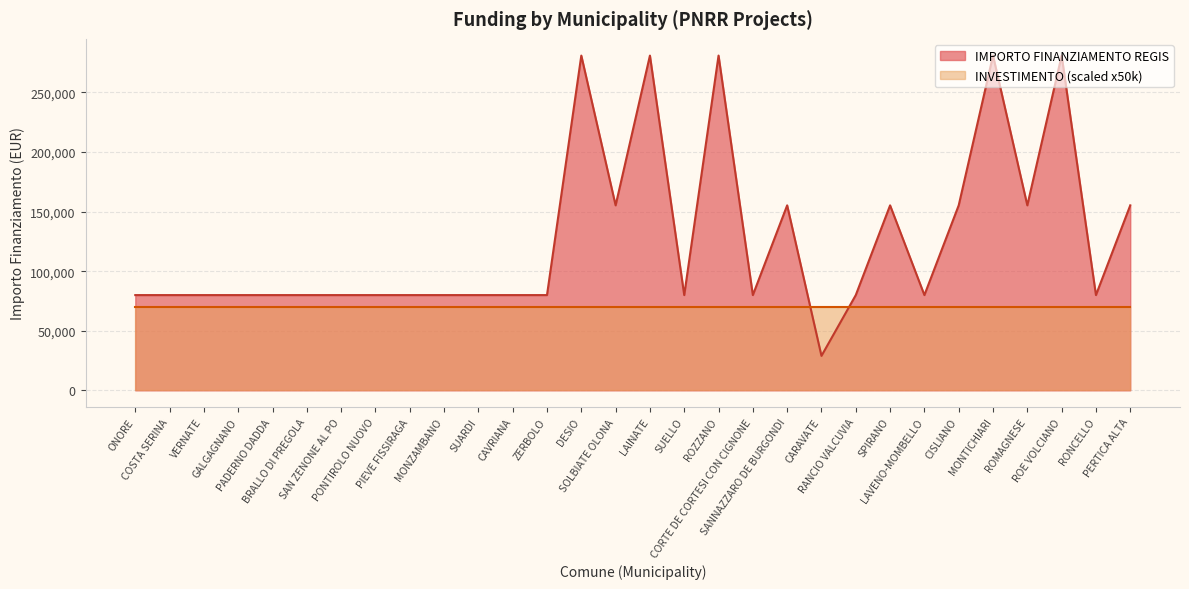

Which category has the lowest value across all series?

CARAVATE